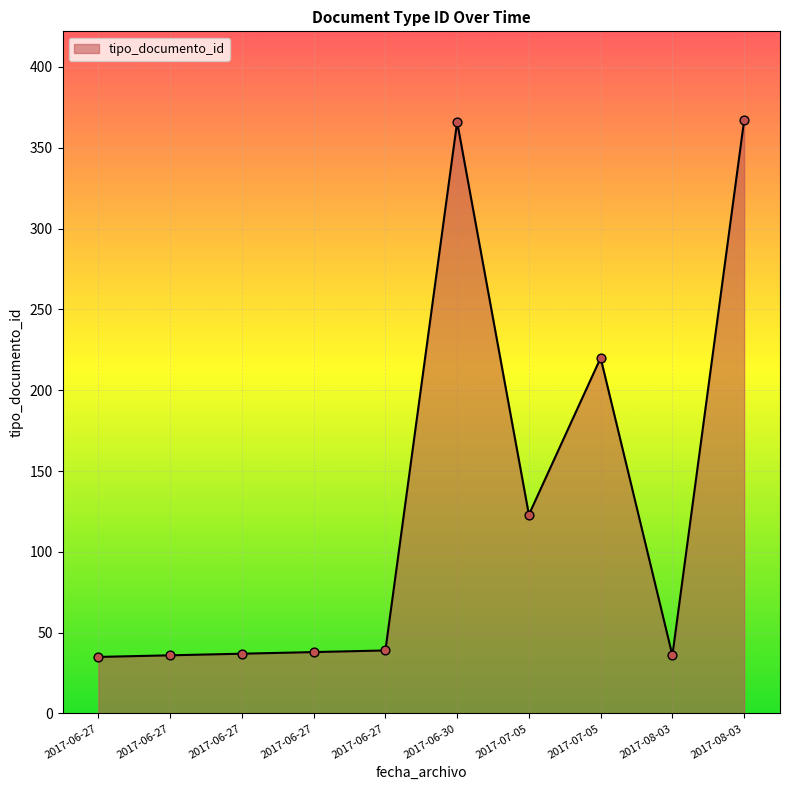

What is the change in value from 2017-06-27 to 2017-06-30?

+328